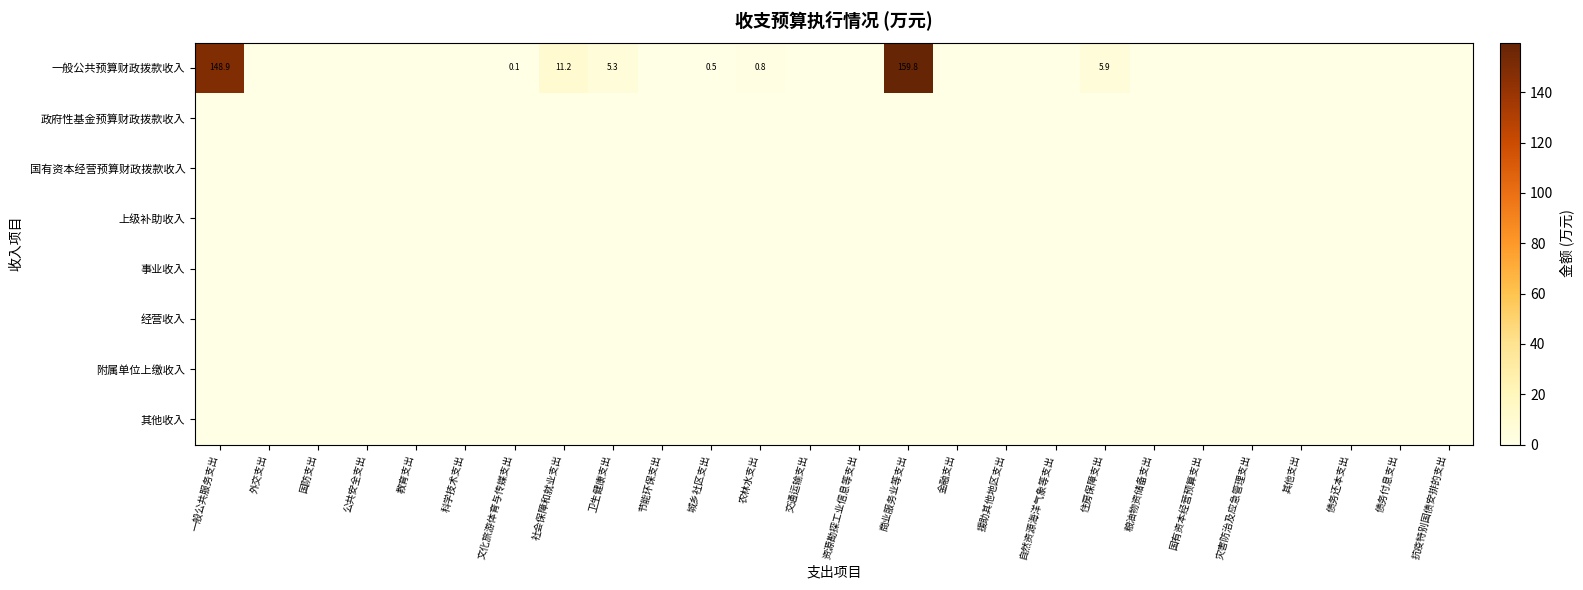

How many categories are shown in the chart?

26